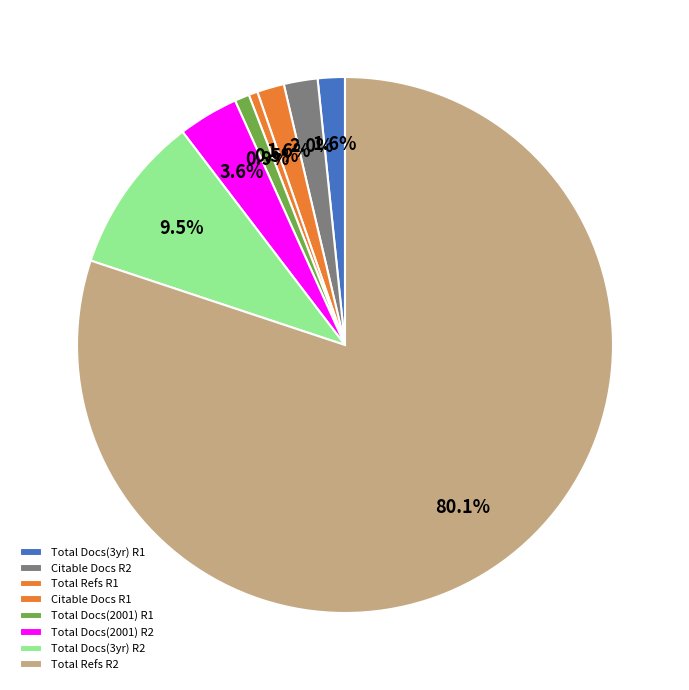

How many segments does this pie chart have?

8